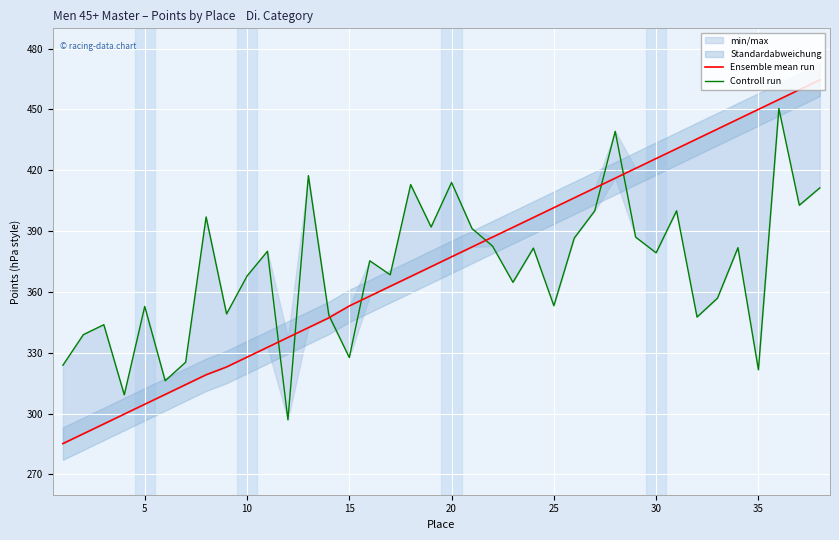

Does the chart display data point markers on the line(s)?

No